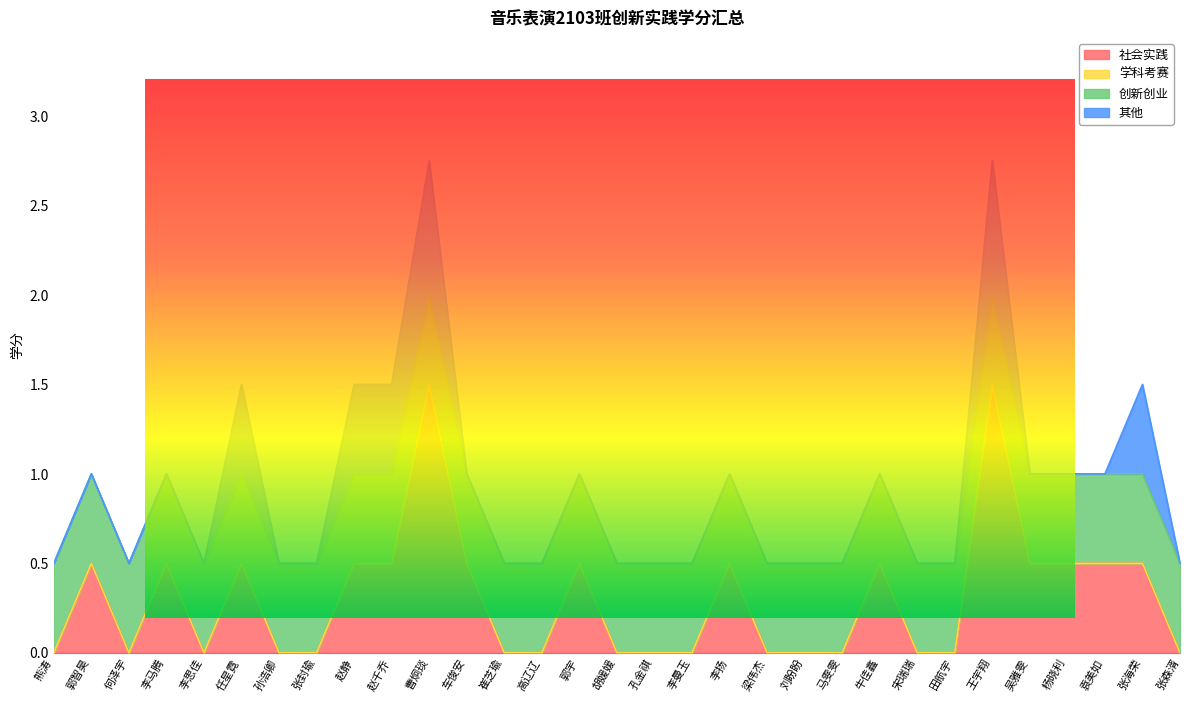

What is the sum of all 其他 values?

3.5